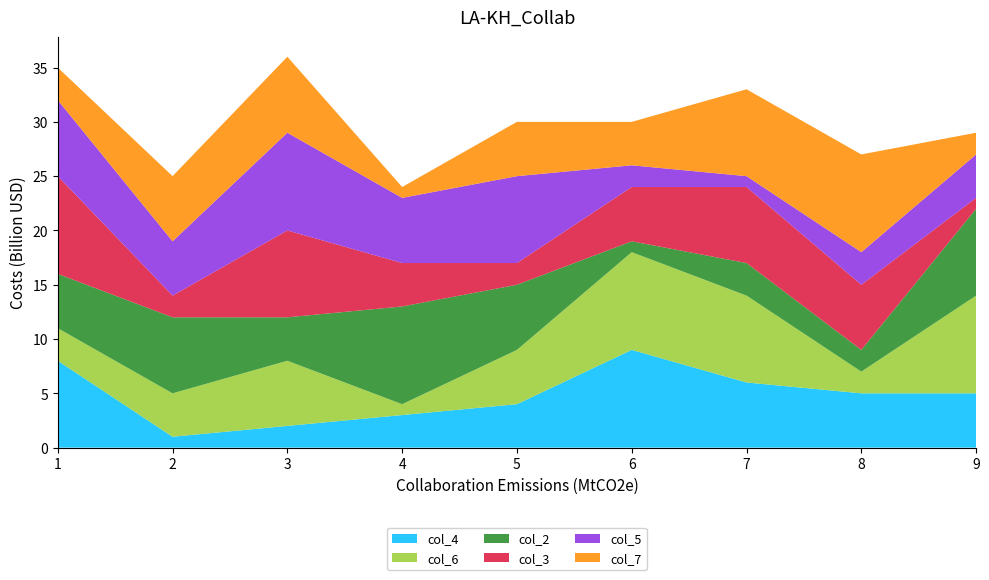

Reading left to right, what are all the values shown in this chart?

col_4: 1=8	2=1	3=2	4=3	5=4	6=9	7=6	8=5	9=5
col_6: 1=3	2=4	3=6	4=1	5=5	6=9	7=8	8=2	9=9
col_2: 1=5	2=7	3=4	4=9	5=6	6=1	7=3	8=2	9=8
col_3: 1=9	2=2	3=8	4=4	5=2	6=5	7=7	8=6	9=1
col_5: 1=7	2=5	3=9	4=6	5=8	6=2	7=1	8=3	9=4
col_7: 1=3	2=6	3=7	4=1	5=5	6=4	7=8	8=9	9=2